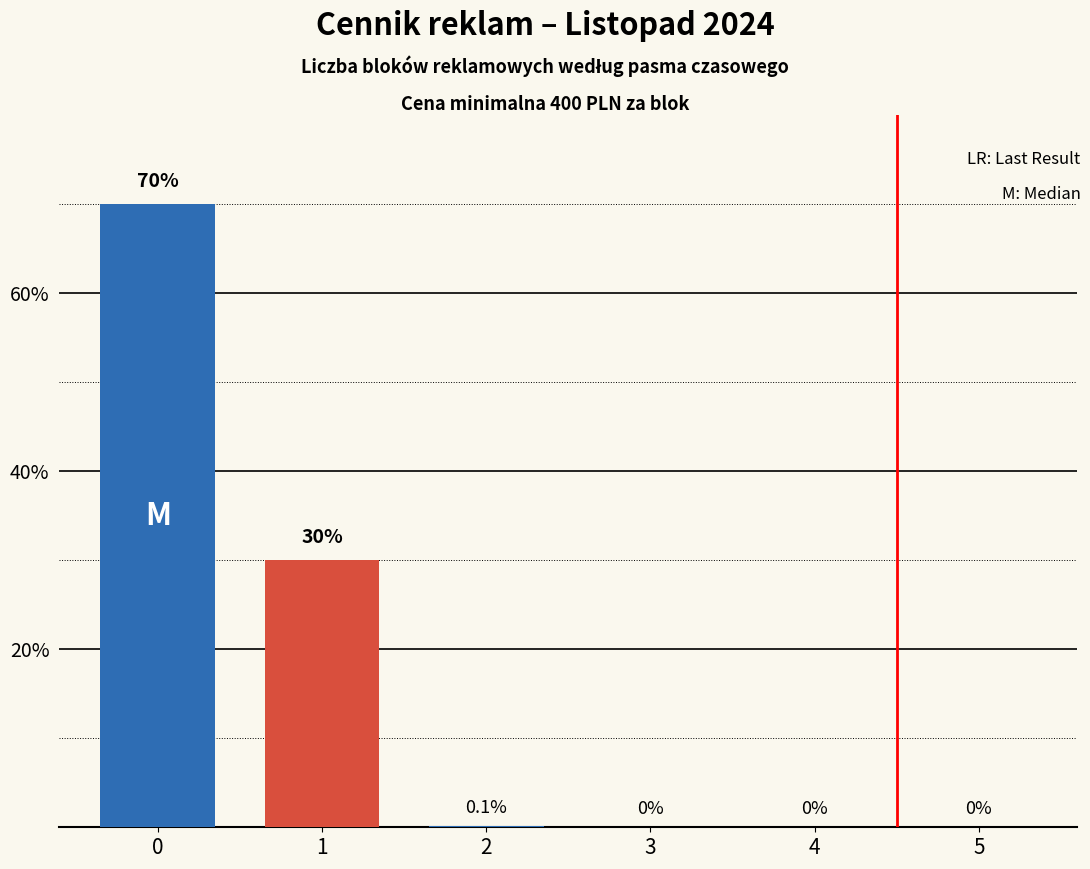

What is the difference between the maximum and minimum values in the M series?

70.0